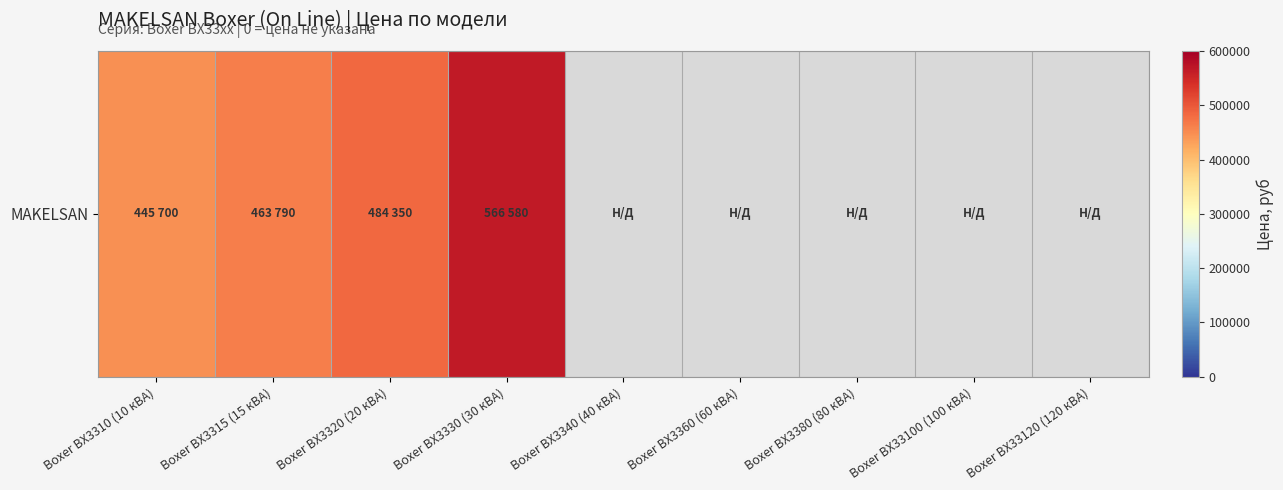

The value at Boxer BX3330 (30 кВА) is 389746.1. True or false?

False